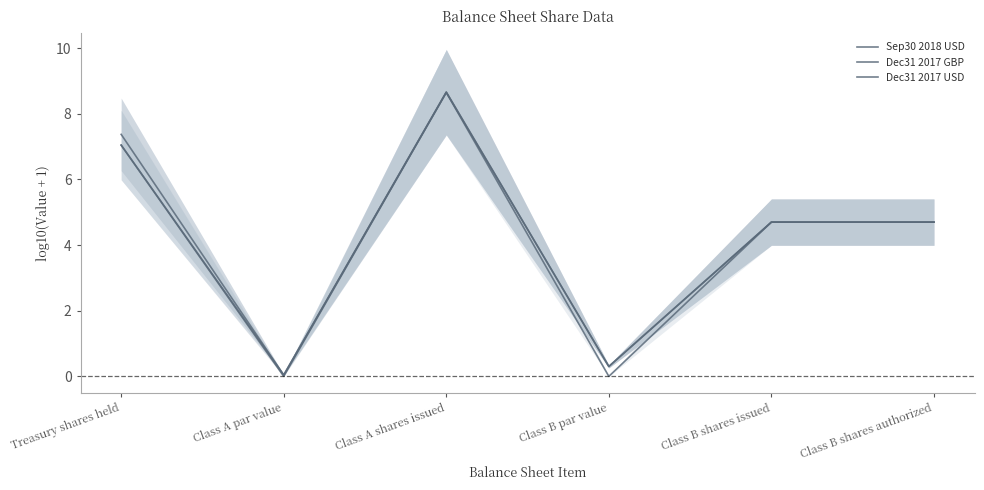

At how many categories does at least one series exceed 1?

4